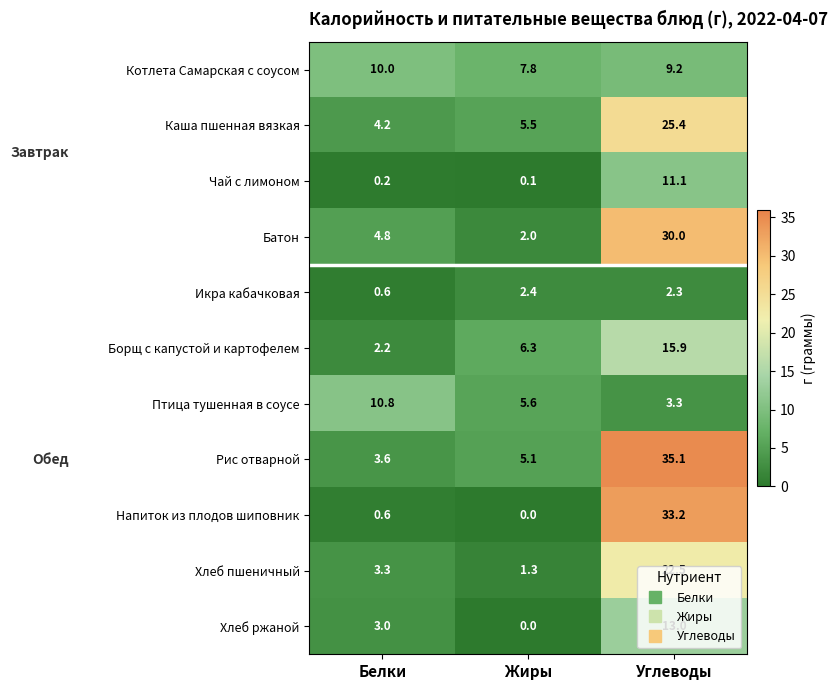

The Рис отварной series shows 60.0 at Углеводы. True or false?

False